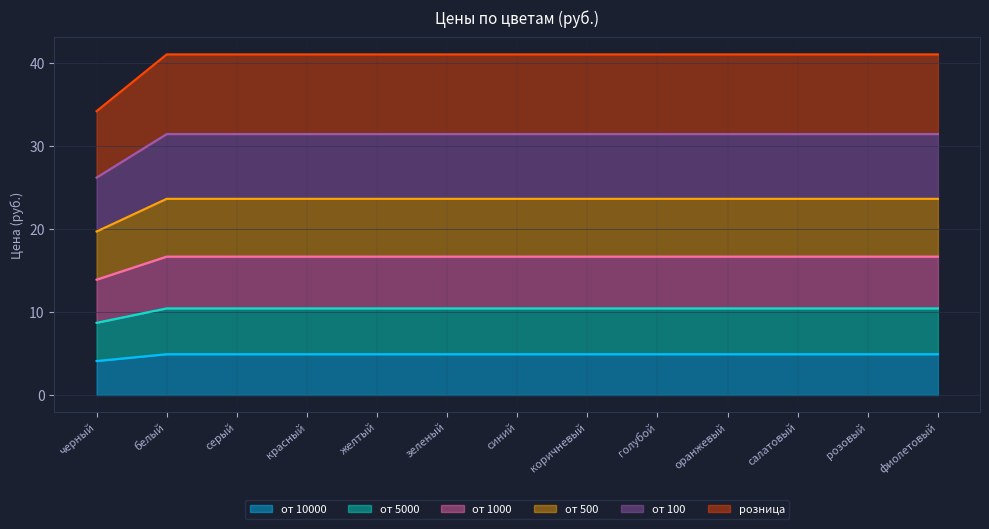

True or false: розница and от 100 cross at least once.

False